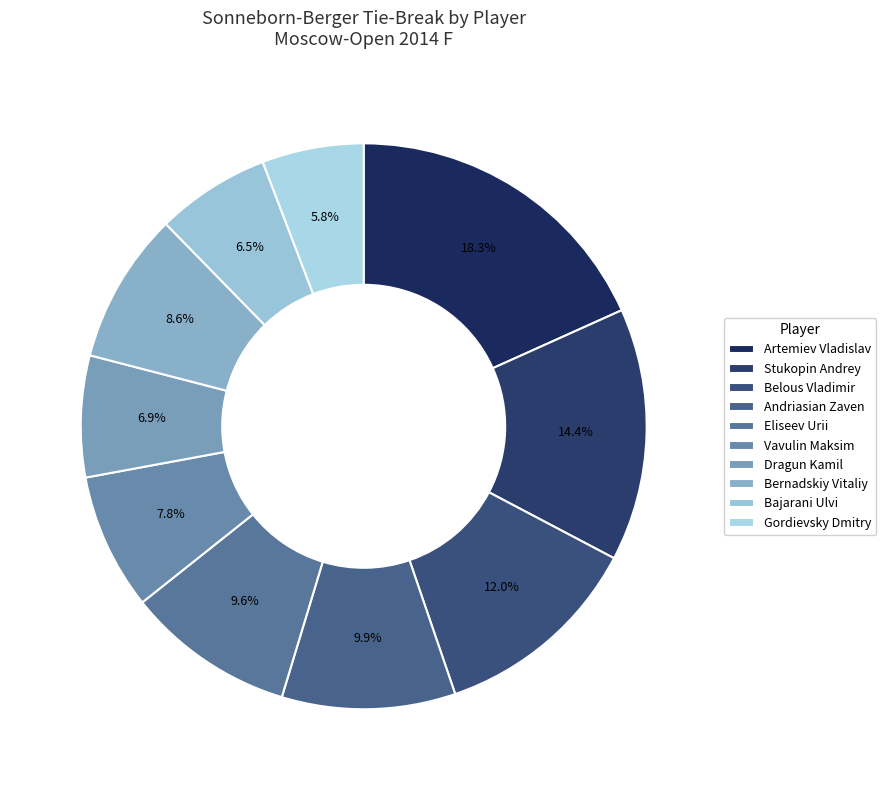

Which slice is the smallest?

Gordievsky Dmitry